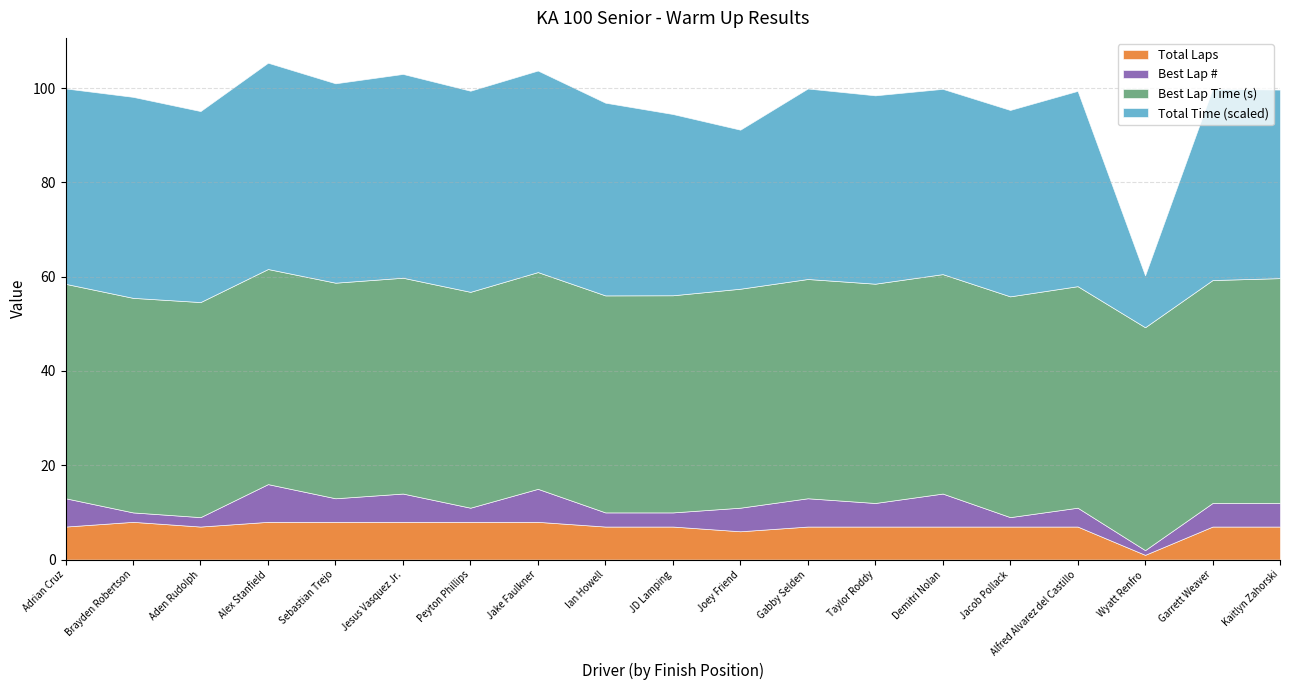

True or false: Best Lap has a value of 5.0 at Garrett Weaver.

True